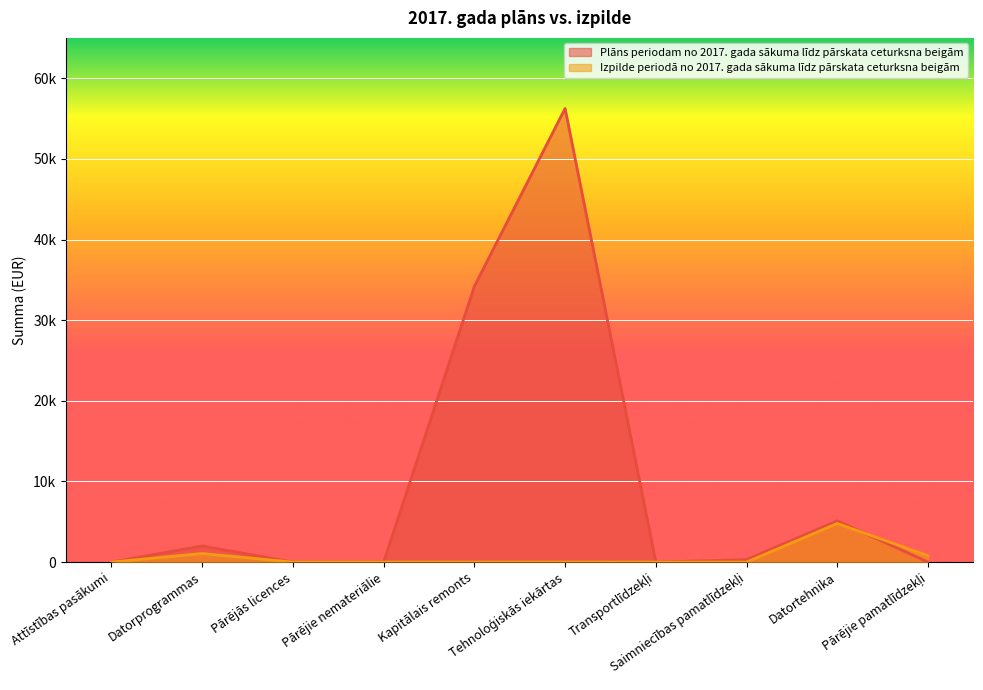

Which series ends up on top after the final intersection of Izpilde periodā no 2017. gada sākuma līdz pārskata ceturksna beigām and Plāns periodam no 2017. gada sākuma līdz pārskata ceturksna beigām?

Izpilde periodā no 2017. gada sākuma līdz pārskata ceturksna beigām